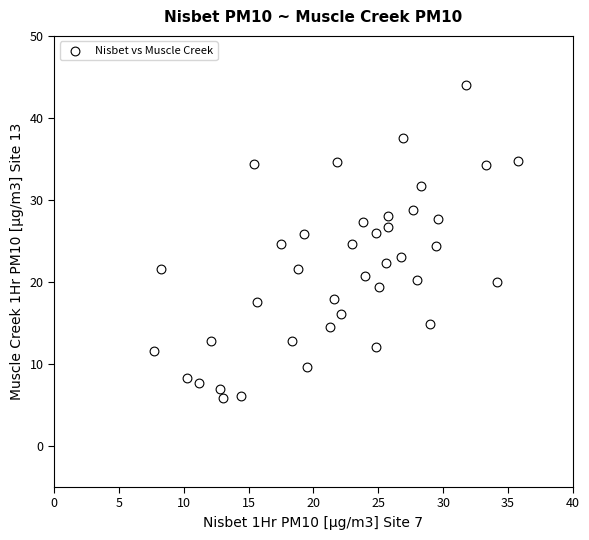

What is the range of X values (max minus min)?

28.0